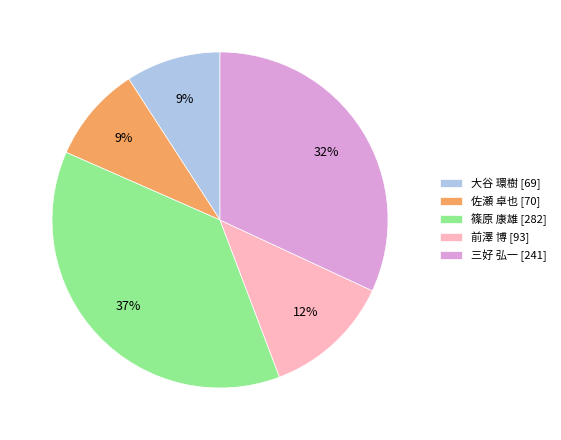

To the nearest percent, what is the difference between the largest and smallest slice percentages?

28%